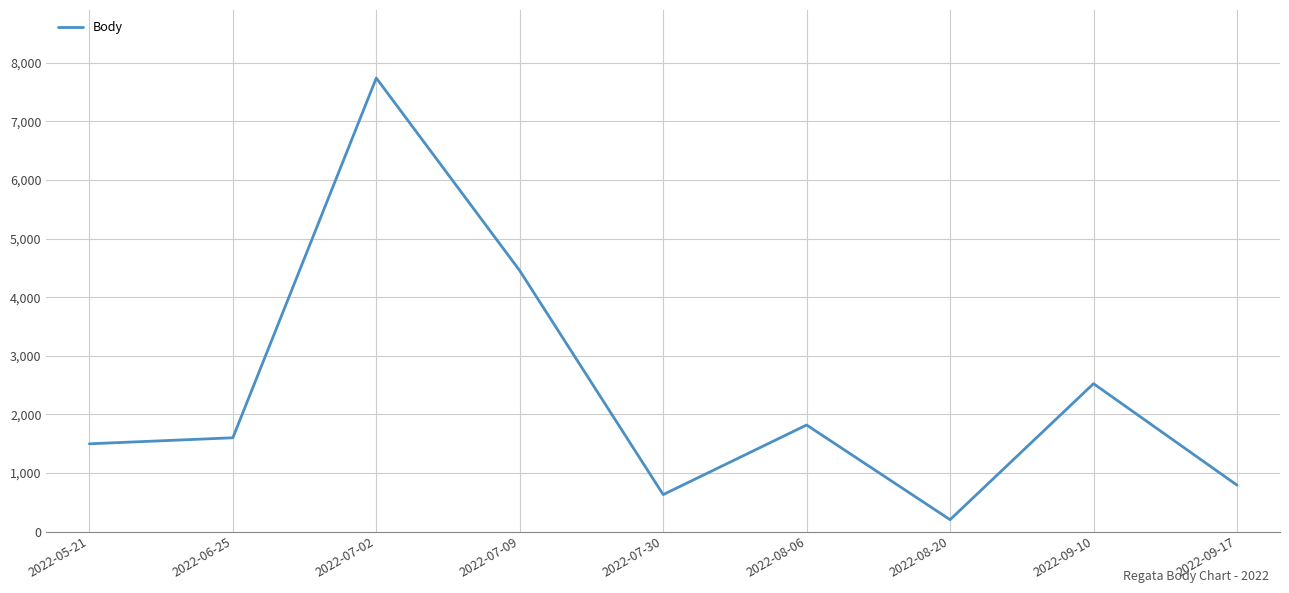

What is the sum of all values?

21257